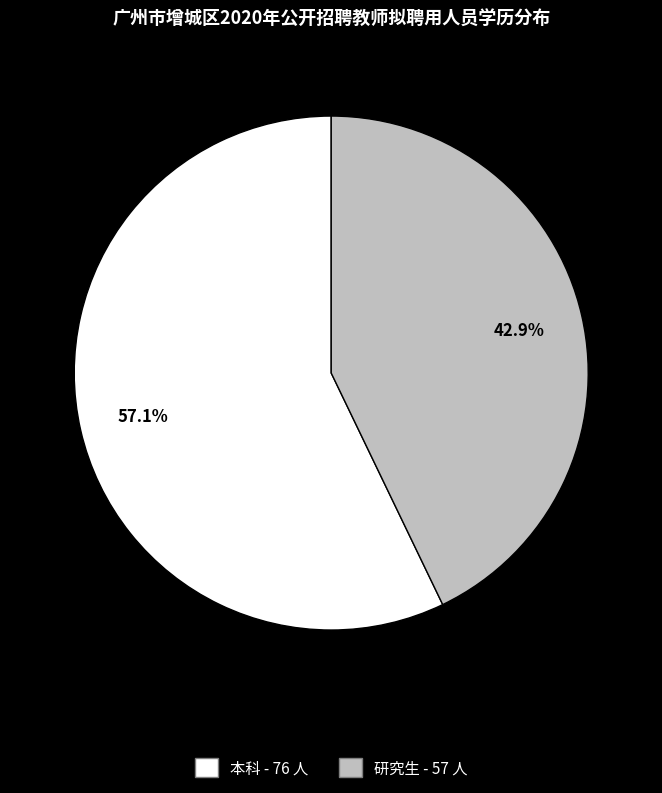

To the nearest percent, what percentage of the pie is 研究生?

43%